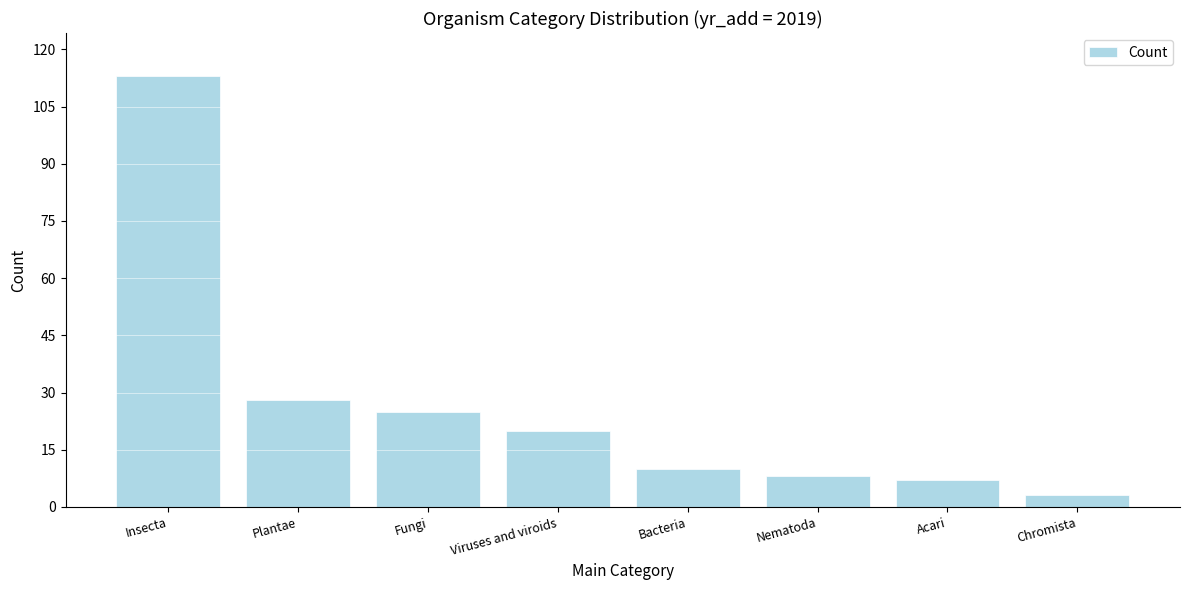

Reading left to right, extract all data points from this chart.

113	28	25	20	10	8	7	3